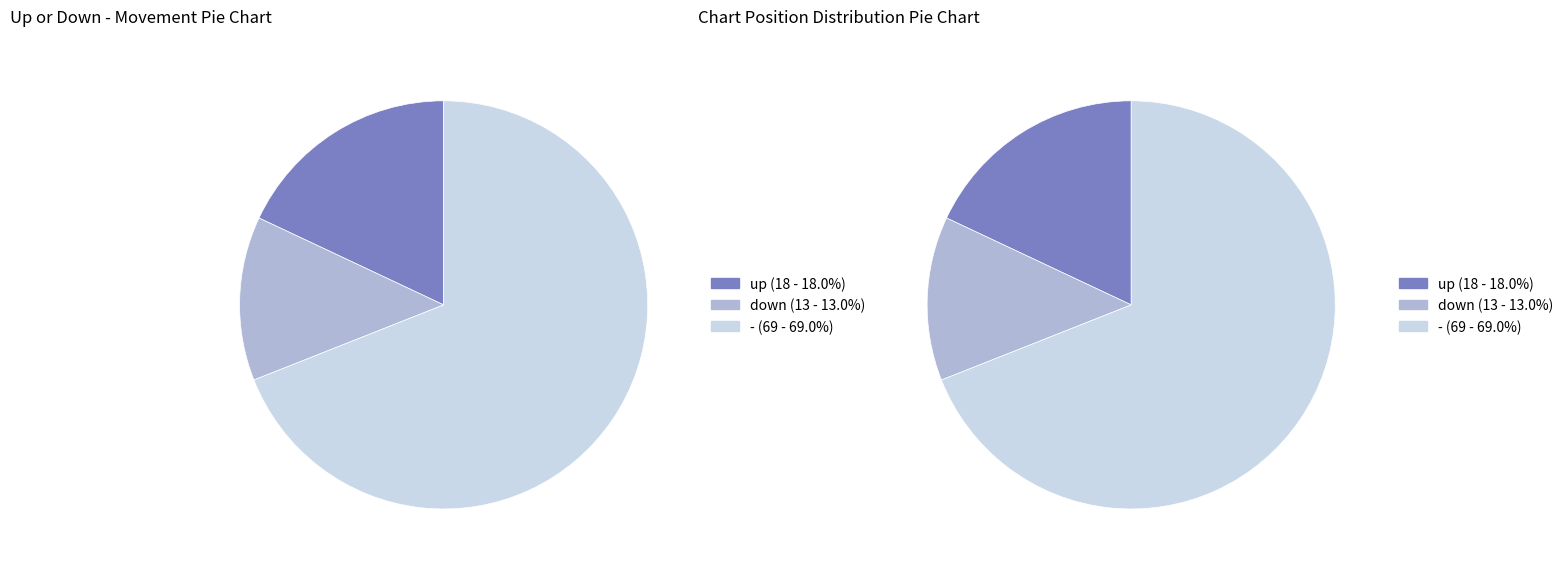

How many slices are in this pie chart?

3